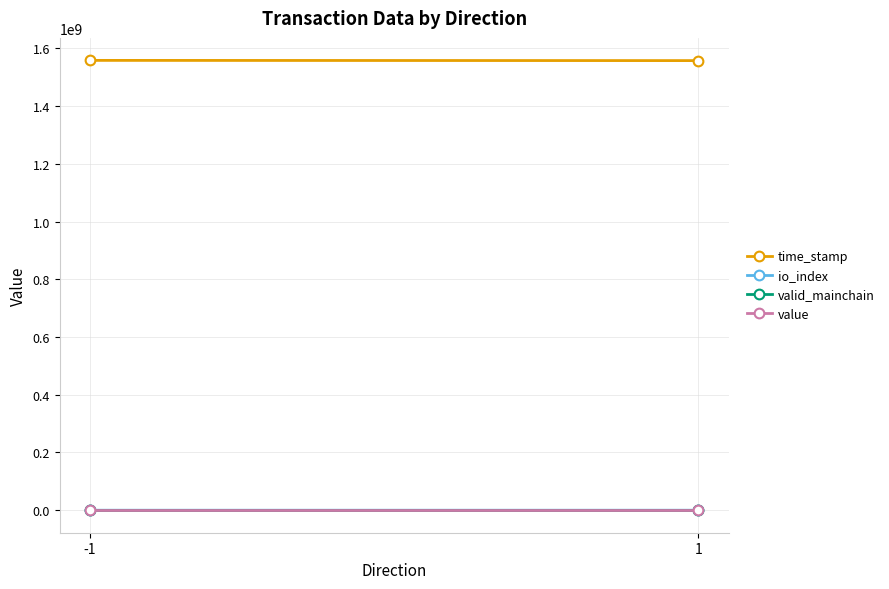

Where is value nearest to the value 272?

-1